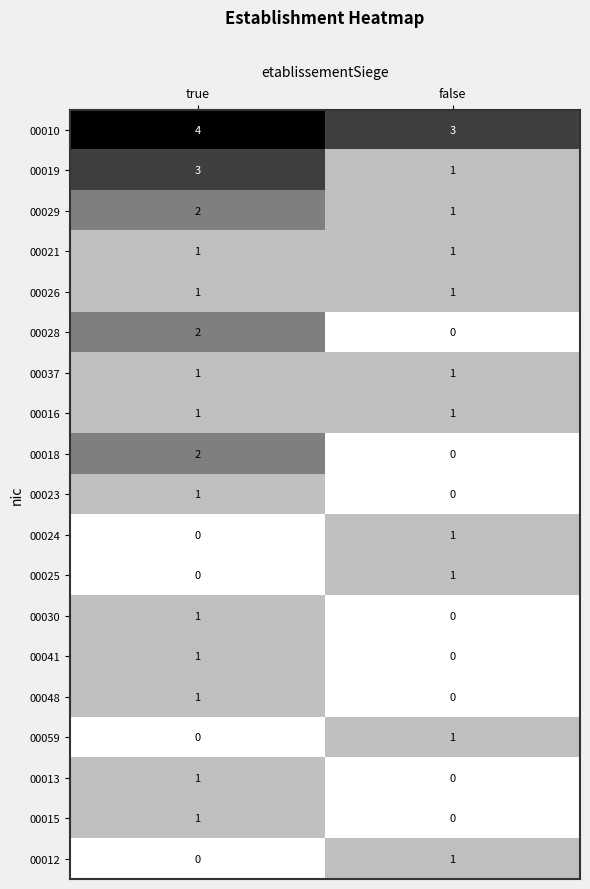

True or false: 00018 has a value of 2 at true.

True